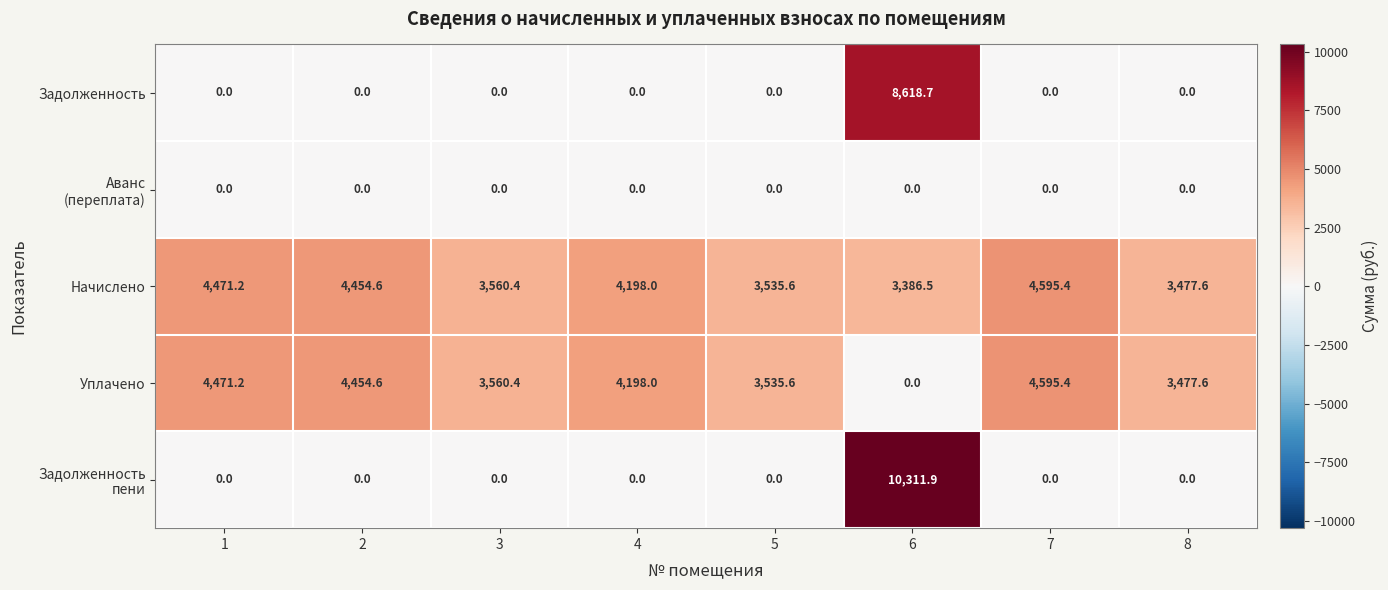

The value of Уплачено at 7 is 4595.4. True or false?

True